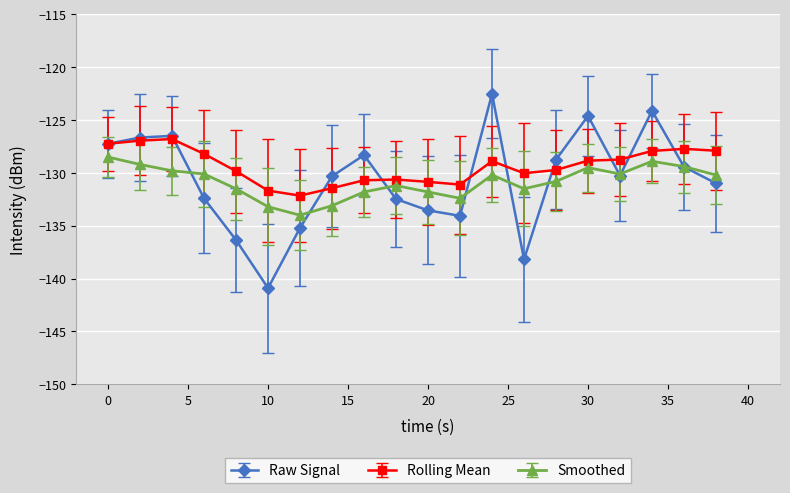

Rank the series by their maximum value, from highest to lowest.

Raw Signal, Rolling Mean, Smoothed